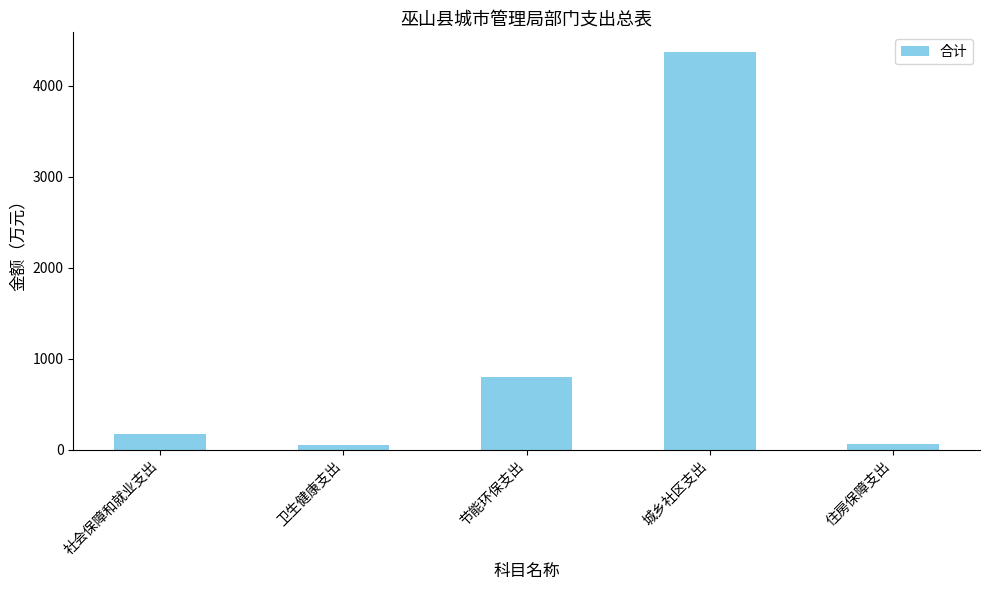

What is the difference between the maximum and second lowest values?

4311.9